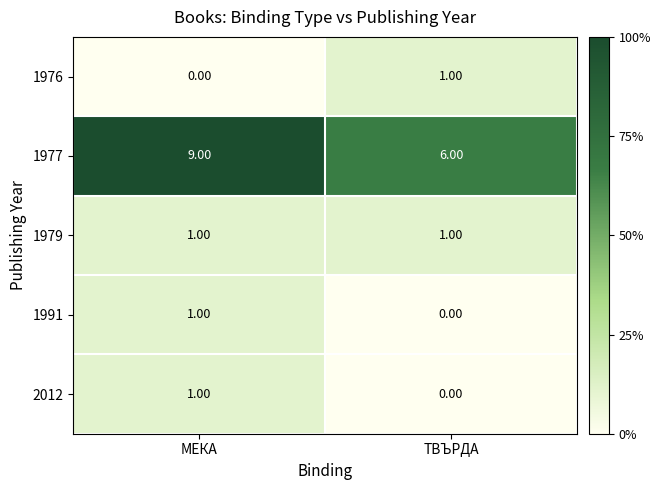

List the labels in order of 2012 value, largest first.

МЕКА, ТВЪРДА